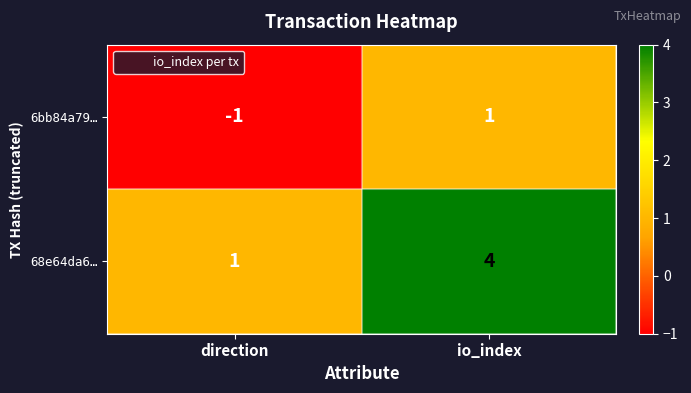

What is the difference between the 68e64da6… values at direction and io_index?

3